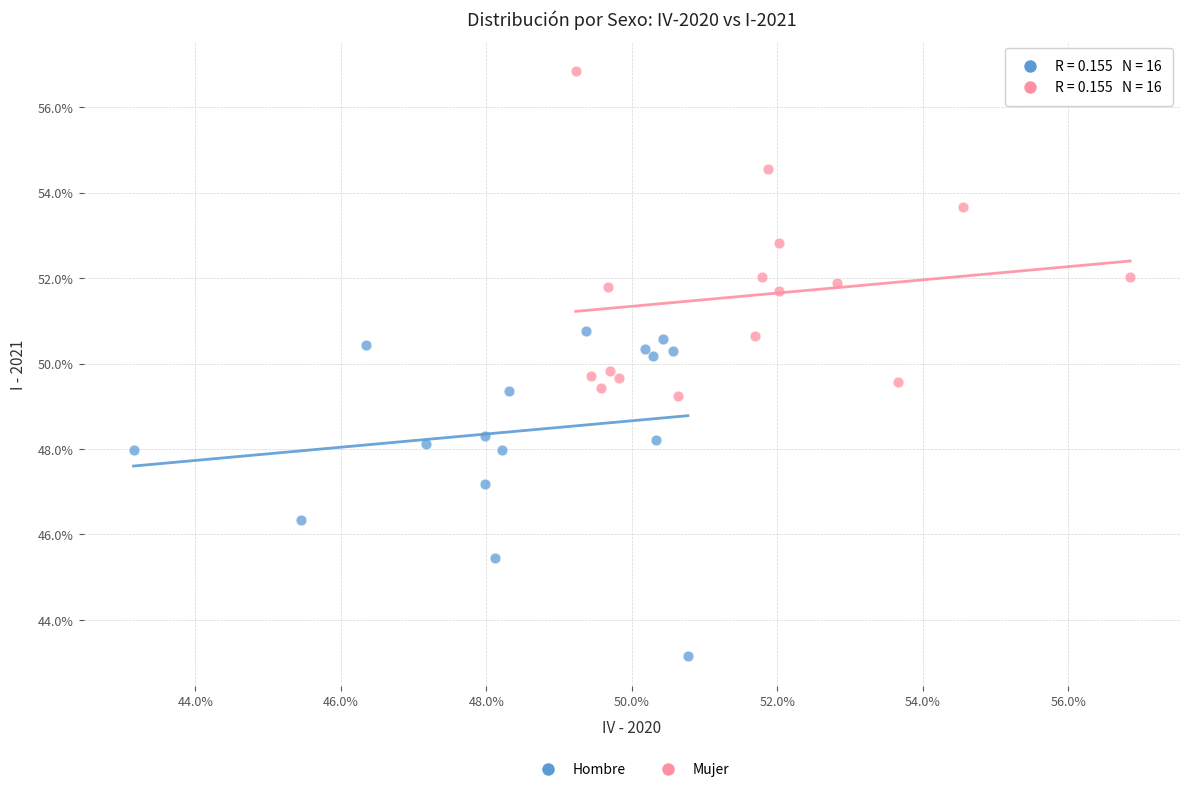

What are all the series names shown in the legend?

Hombre, Mujer